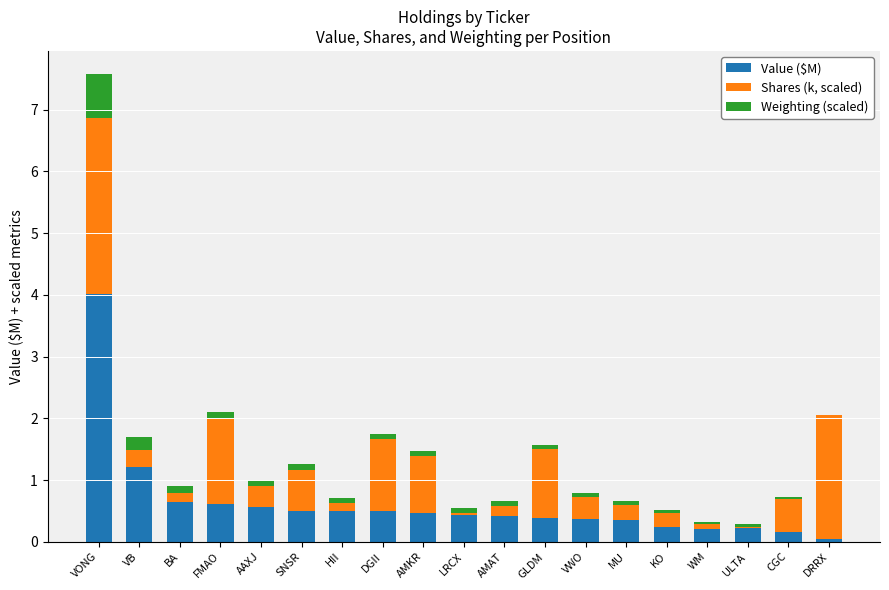

The Value ($M) series shows 0.4 at AMAT. True or false?

True